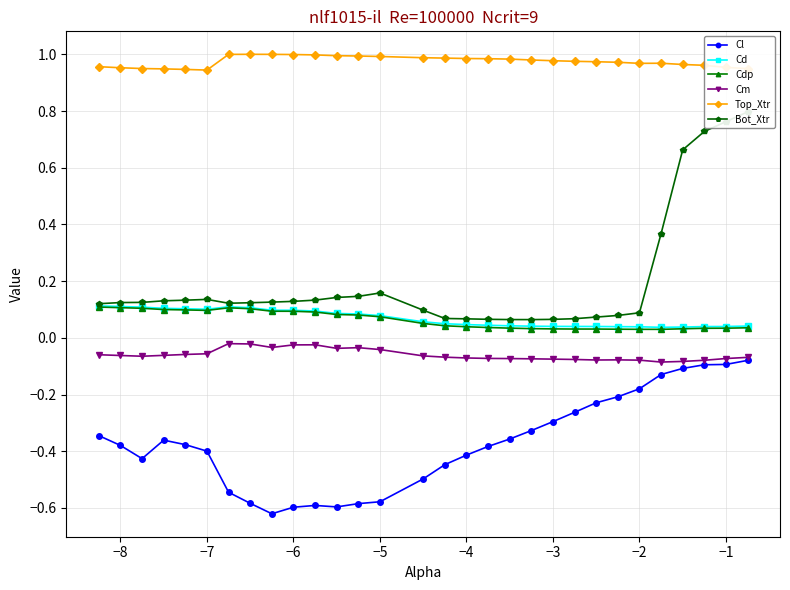

What is the difference between the maximum and minimum values in the Cl series?

0.5